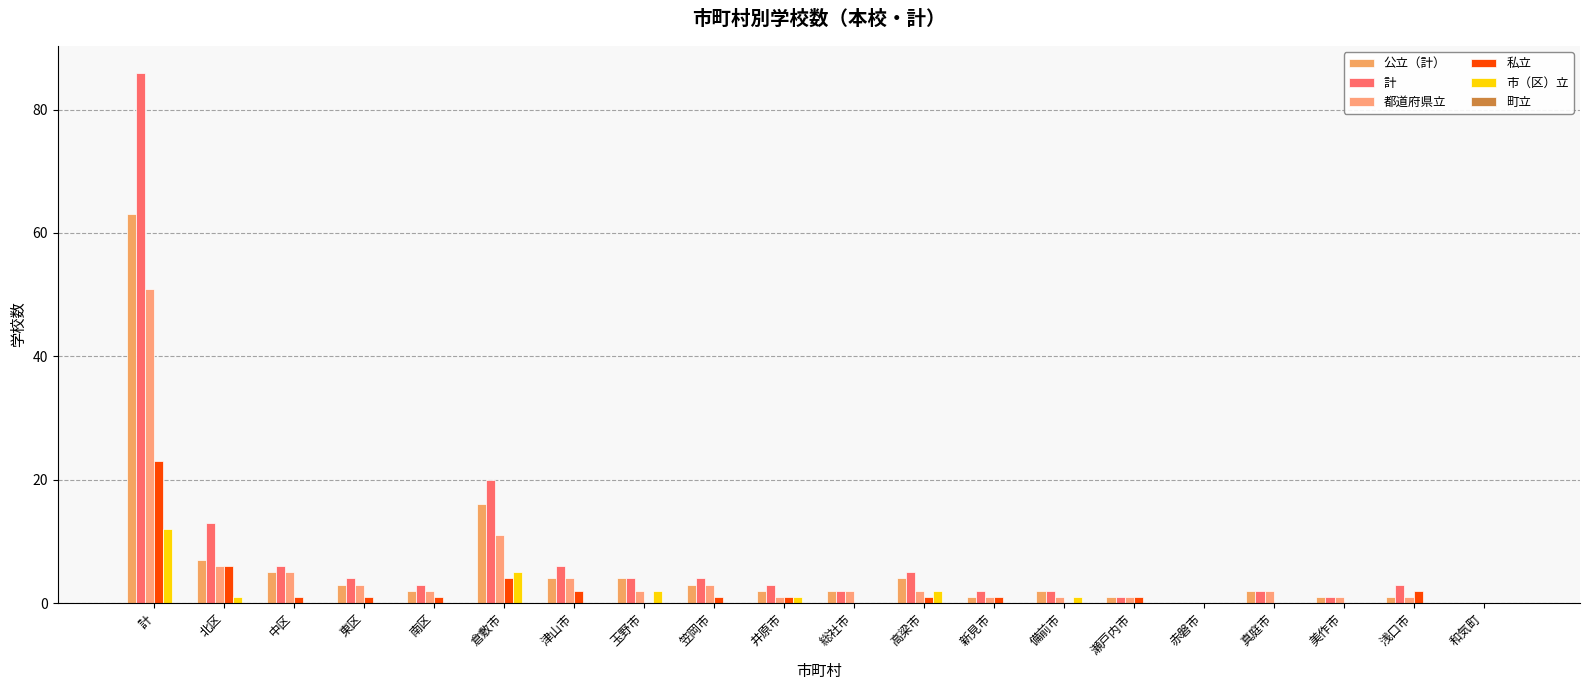

Which series has the largest total across all categories?

計